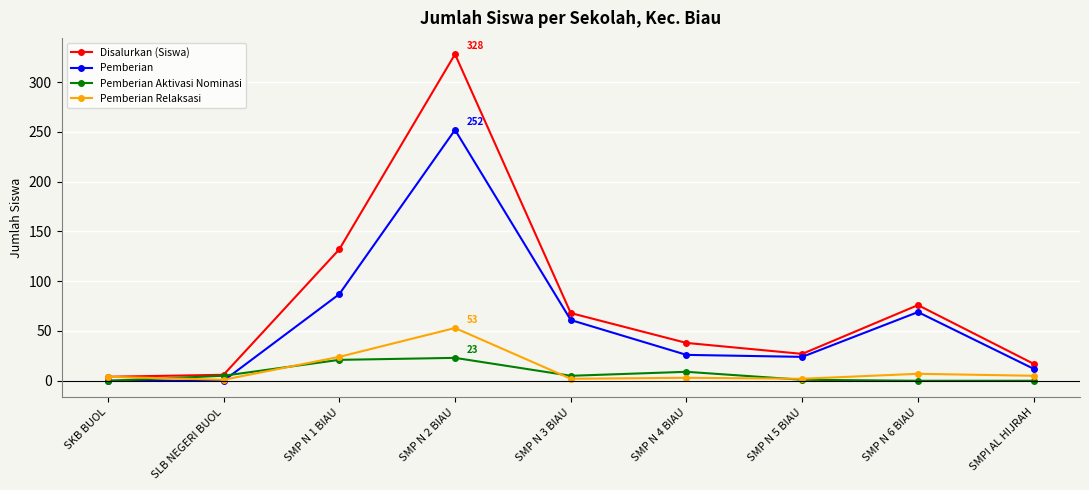

How many lines are shown in the chart?

4